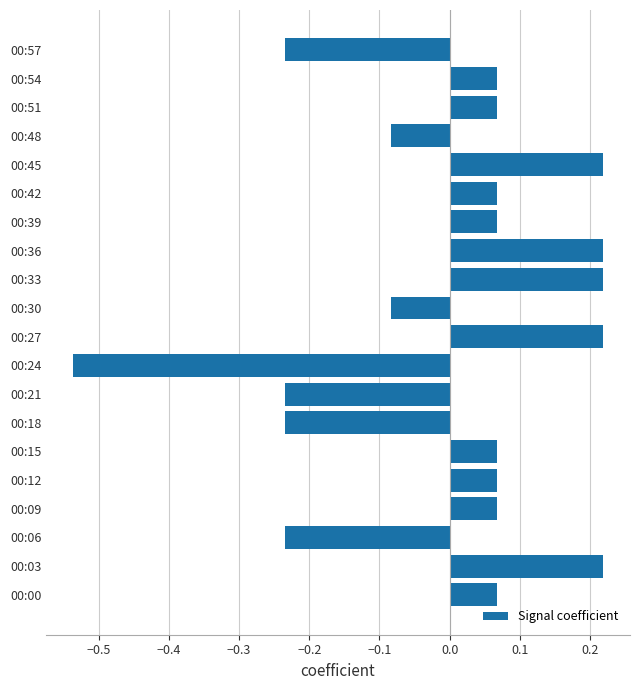

How many bars are there in total?

20